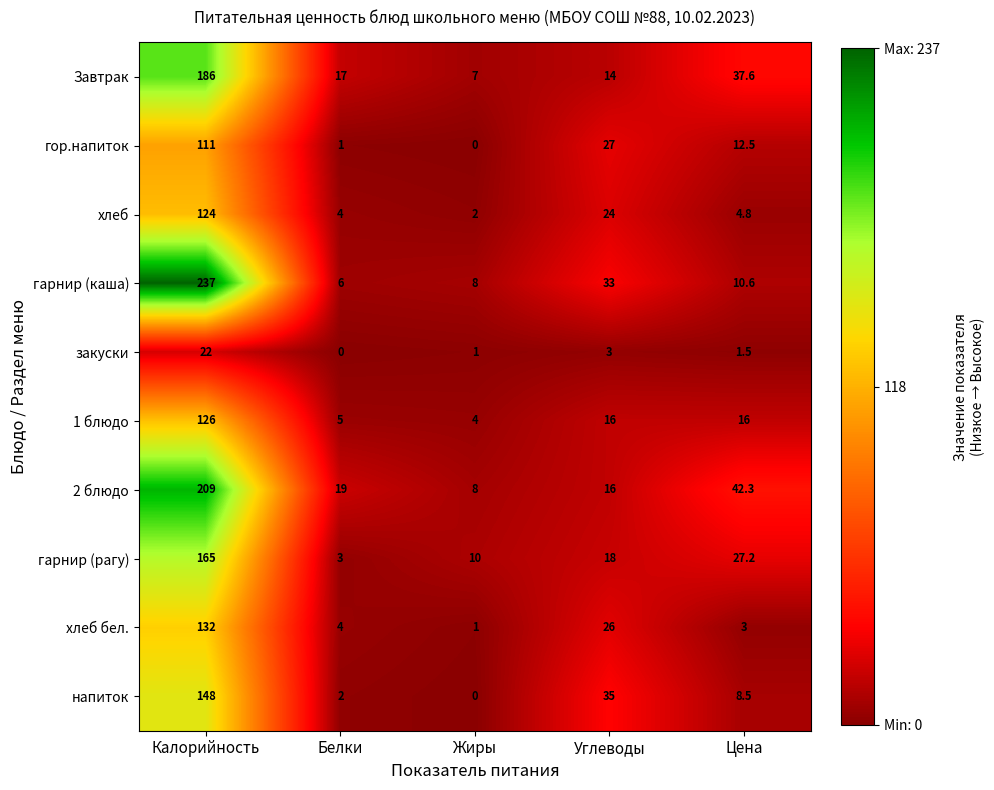

What is the difference between the second highest and minimum values in the Завтрак series?

30.6